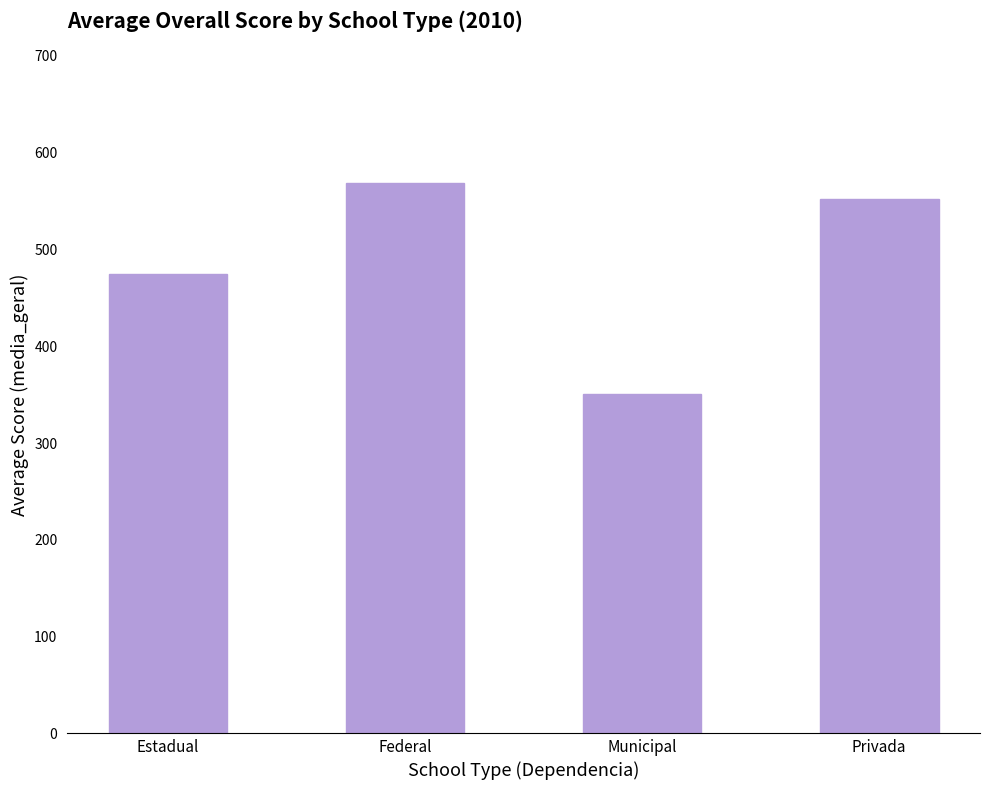

Reading left to right, what are all the values shown in this chart?

473.8	567.3	350.0	551.1